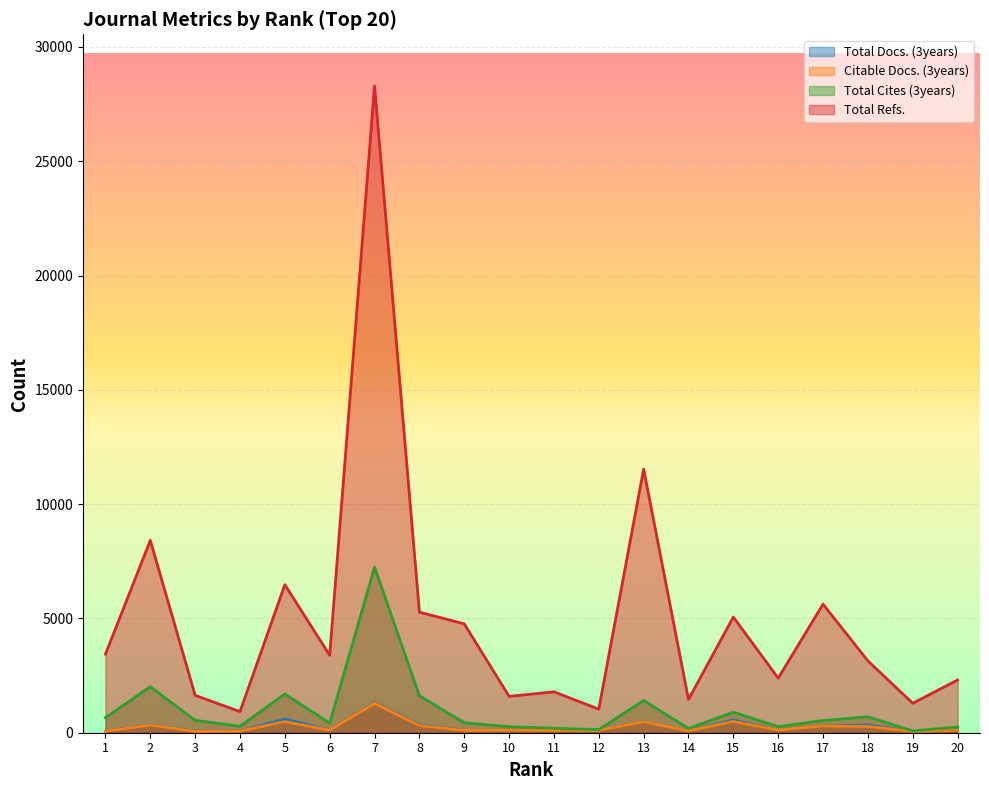

How many values in the Total Cites (3years) series exceed 534?

9